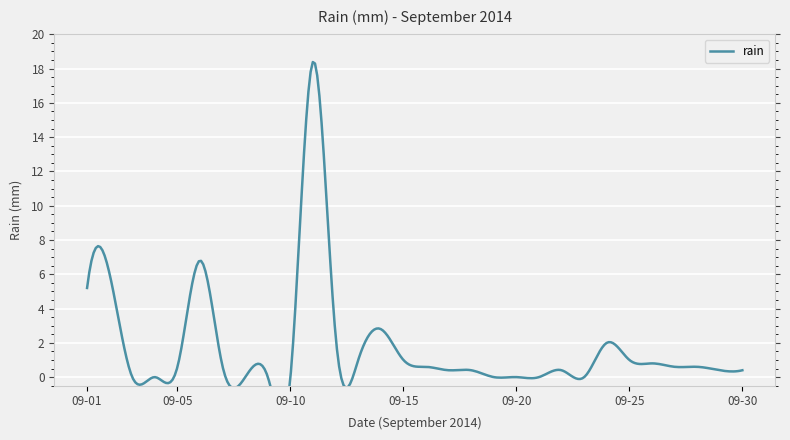

Reading left to right, extract all data points from this chart.

5.2	6.0	0.0	0.0	0.6	6.8	0.6	0.0	0.0	0.0	18.4	2.4	1.0	2.8	1.0	0.6	0.4	0.4	0.0	0.0	0.0	0.4	0.0	2.0	1.0	0.8	0.6	0.6	0.4	0.4